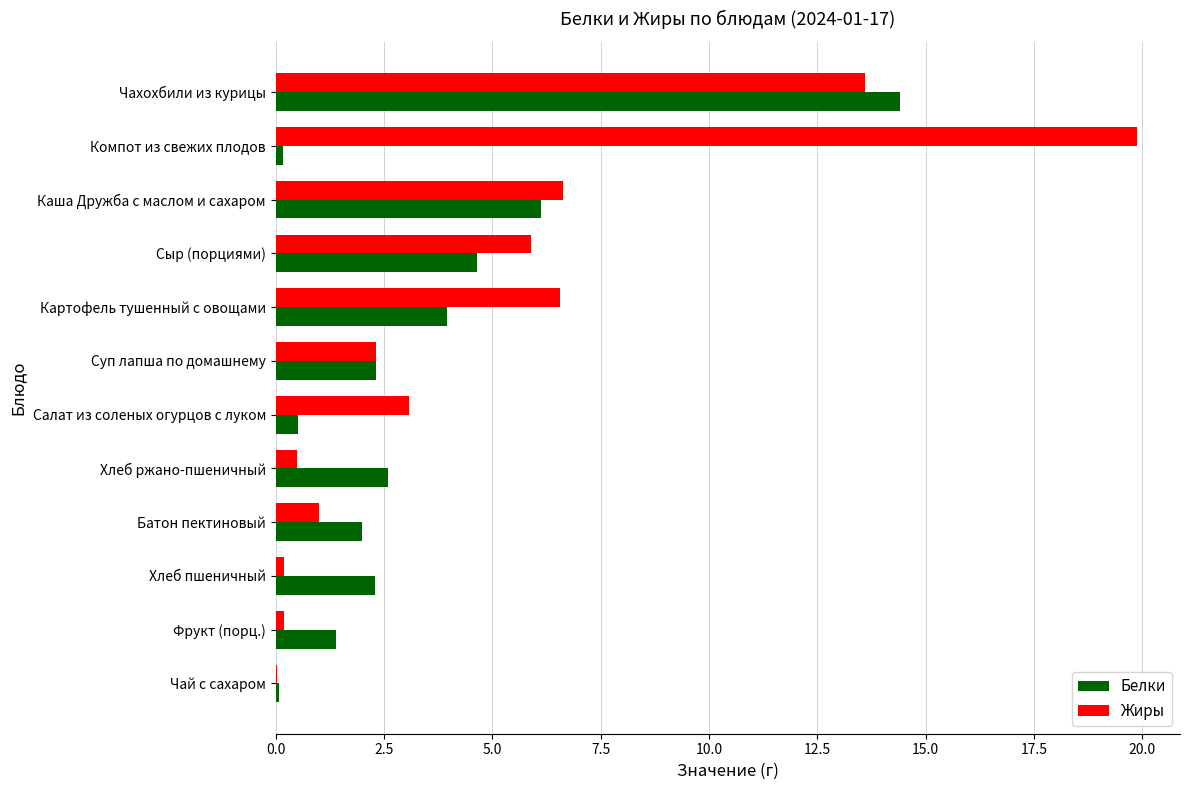

True or false: Белки has a value of 0.5 at Салат из соленых огурцов с луком.

True